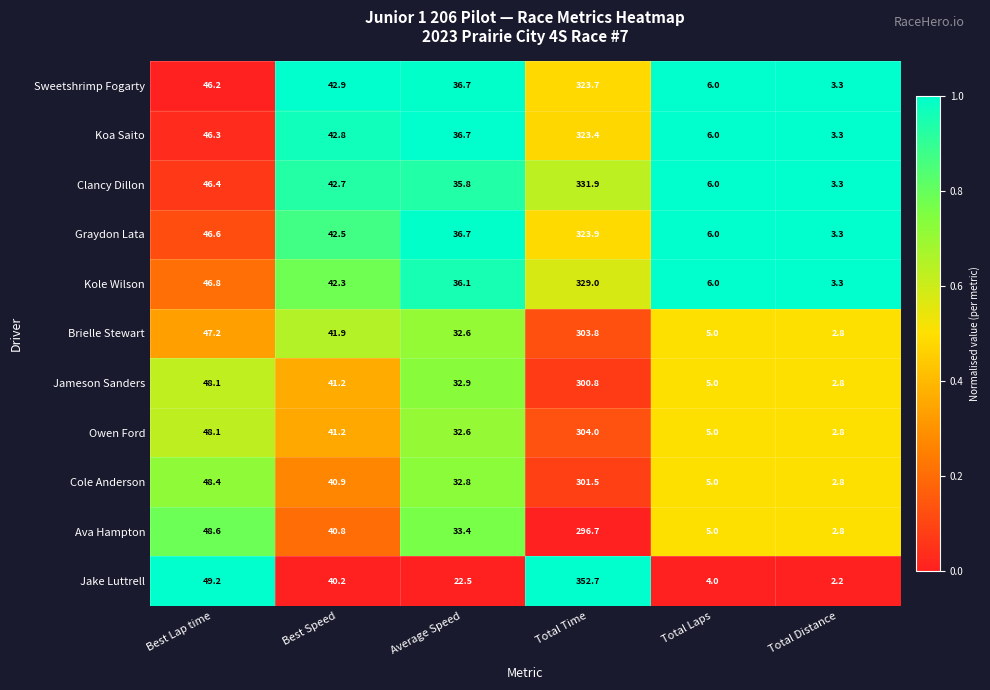

At which category does the chart reach its peak across all series?

Total Time